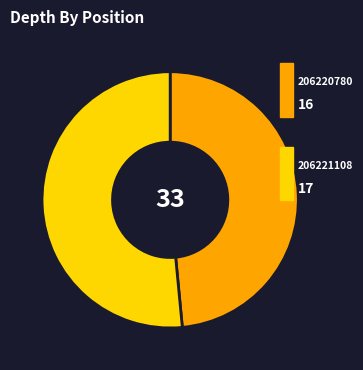

Count the number of slices in the pie.

2